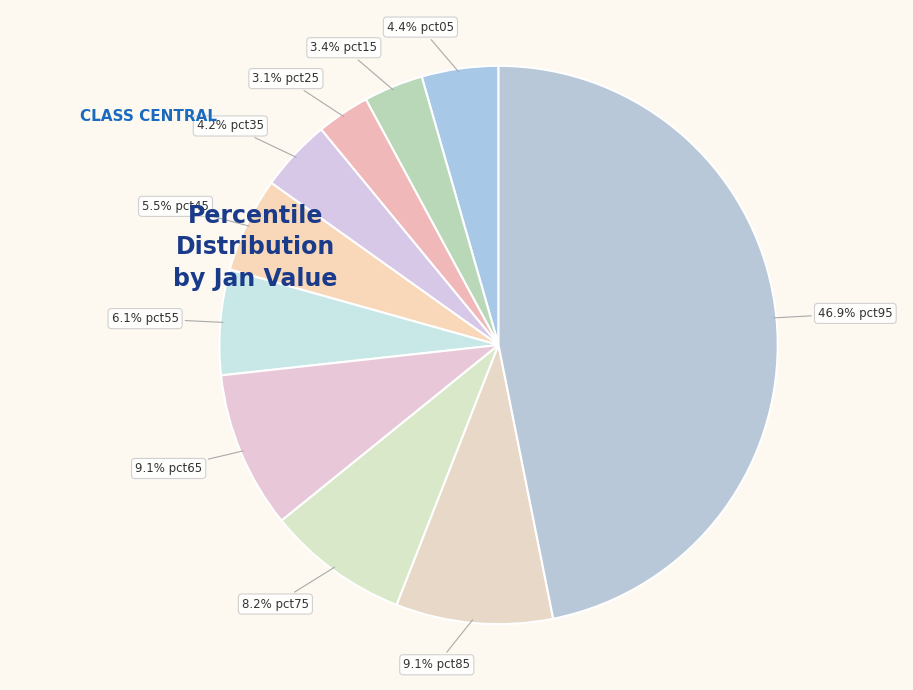

How many slices are in this pie chart?

10